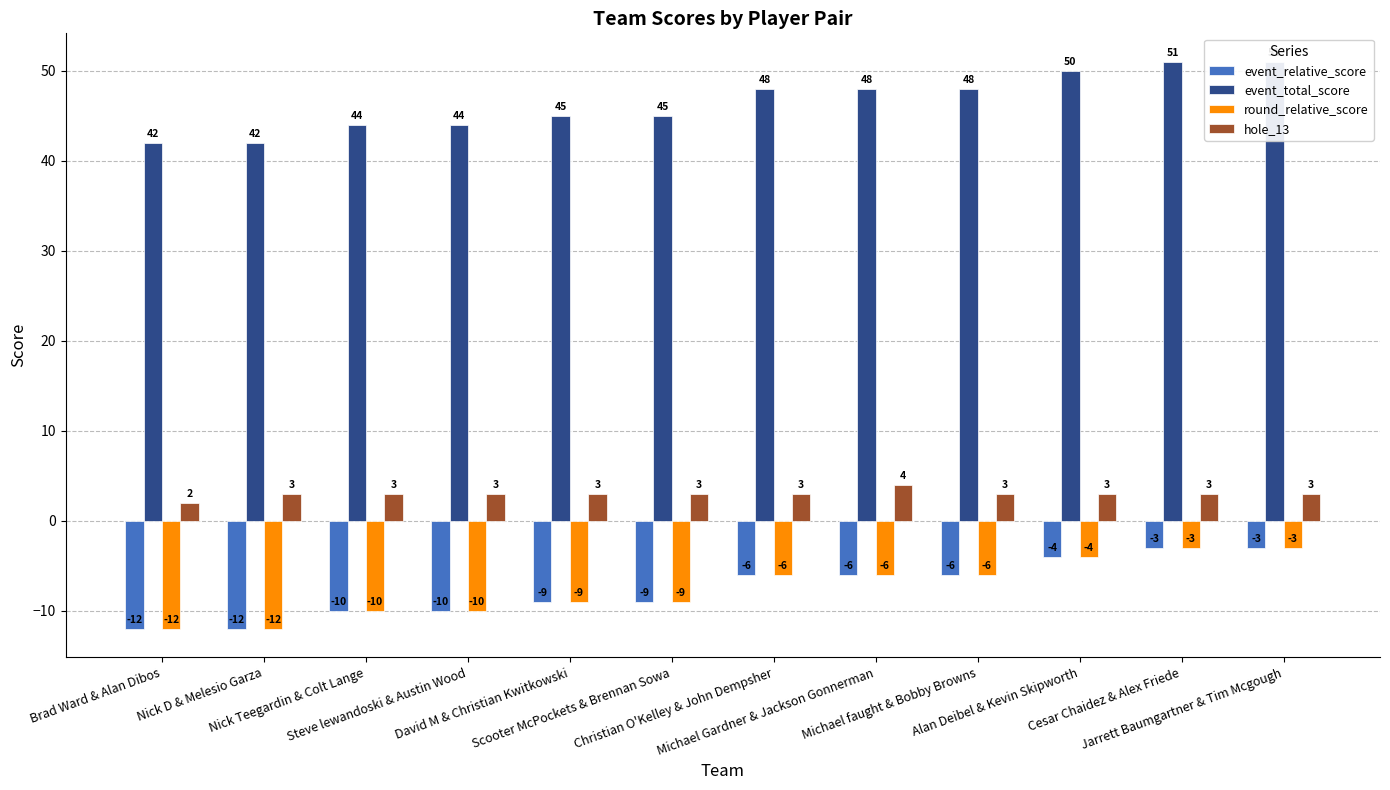

What is the difference between the highest and lowest values at Michael faught & Bobby Browns?

54